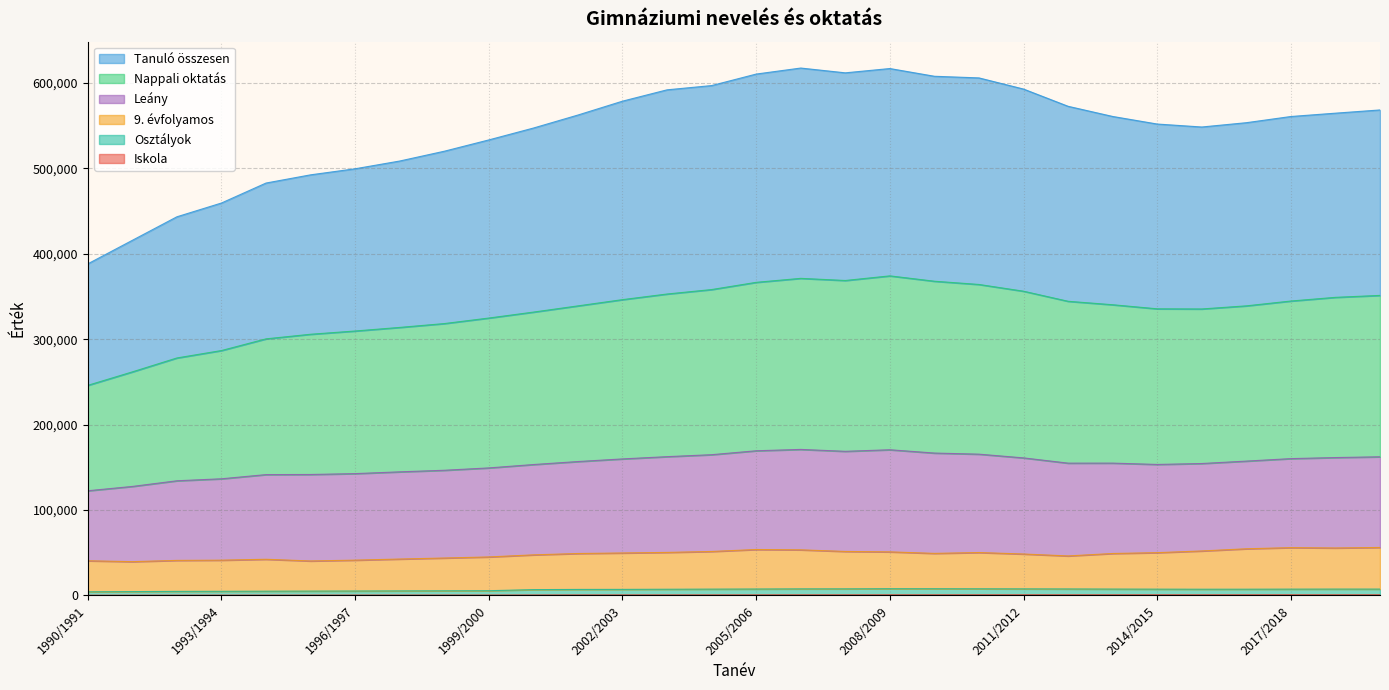

Which series has the largest total across all categories?

Tanuló összesen